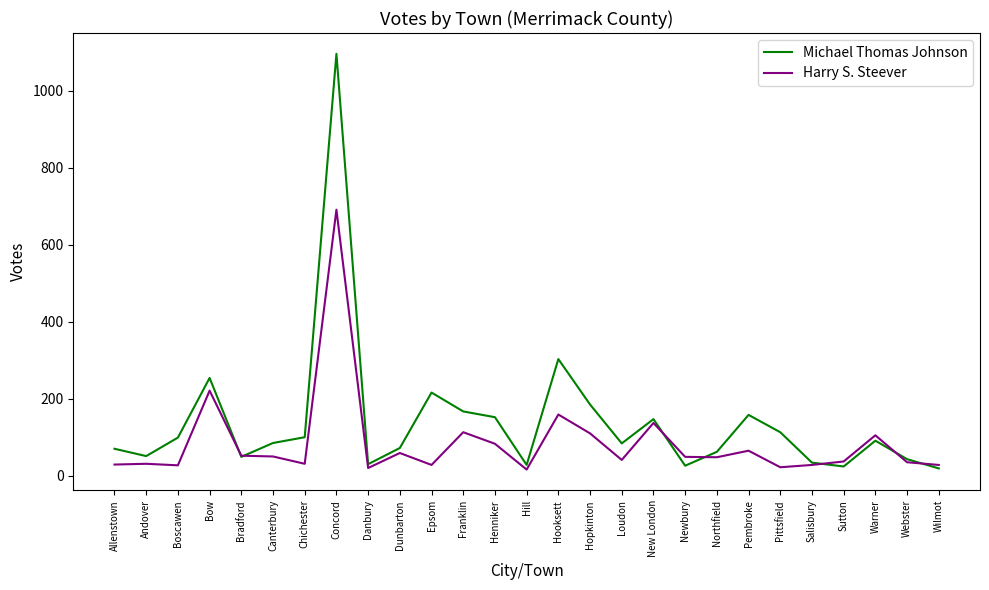

Is this an area chart (filled region under the line)?

No